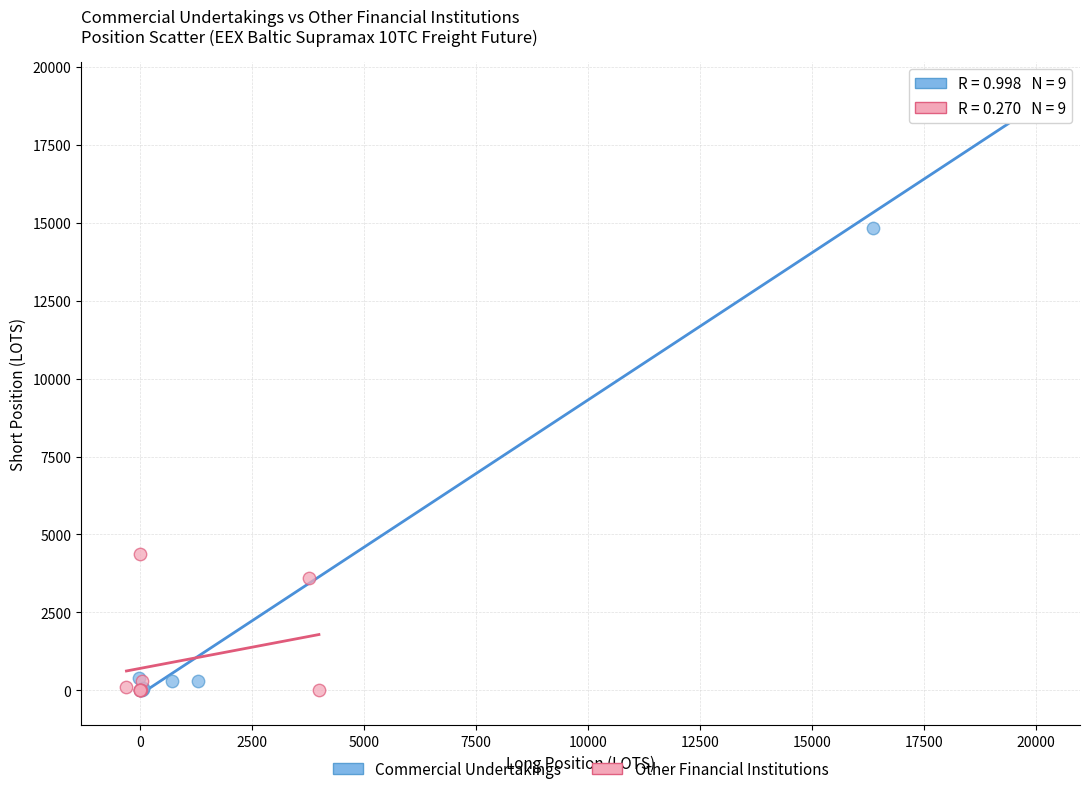

Which series reaches the maximum Y coordinate?

Commercial Undertakings